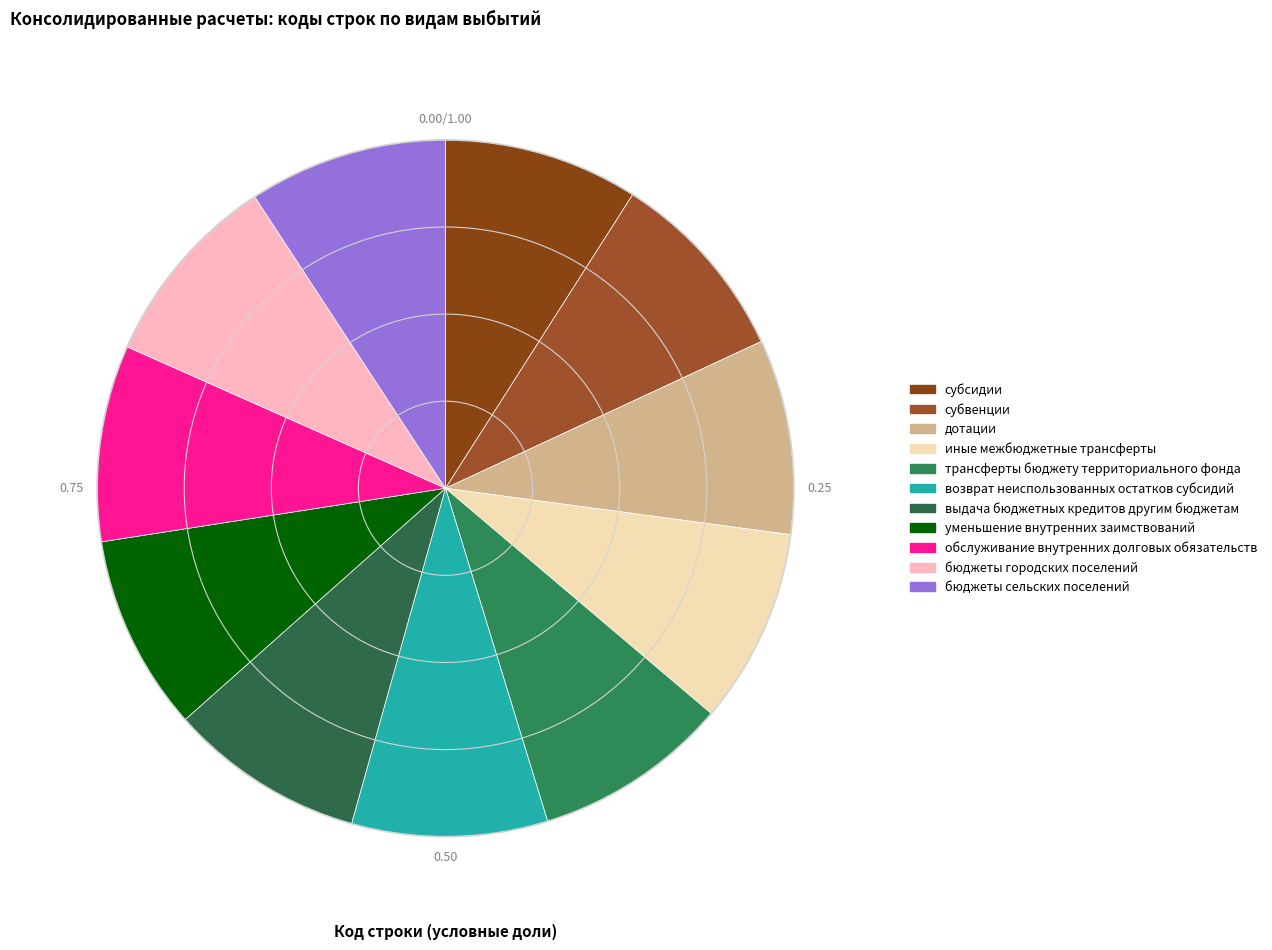

Is выдача бюджетных кредитов другим бюджетам the majority of the pie?

No